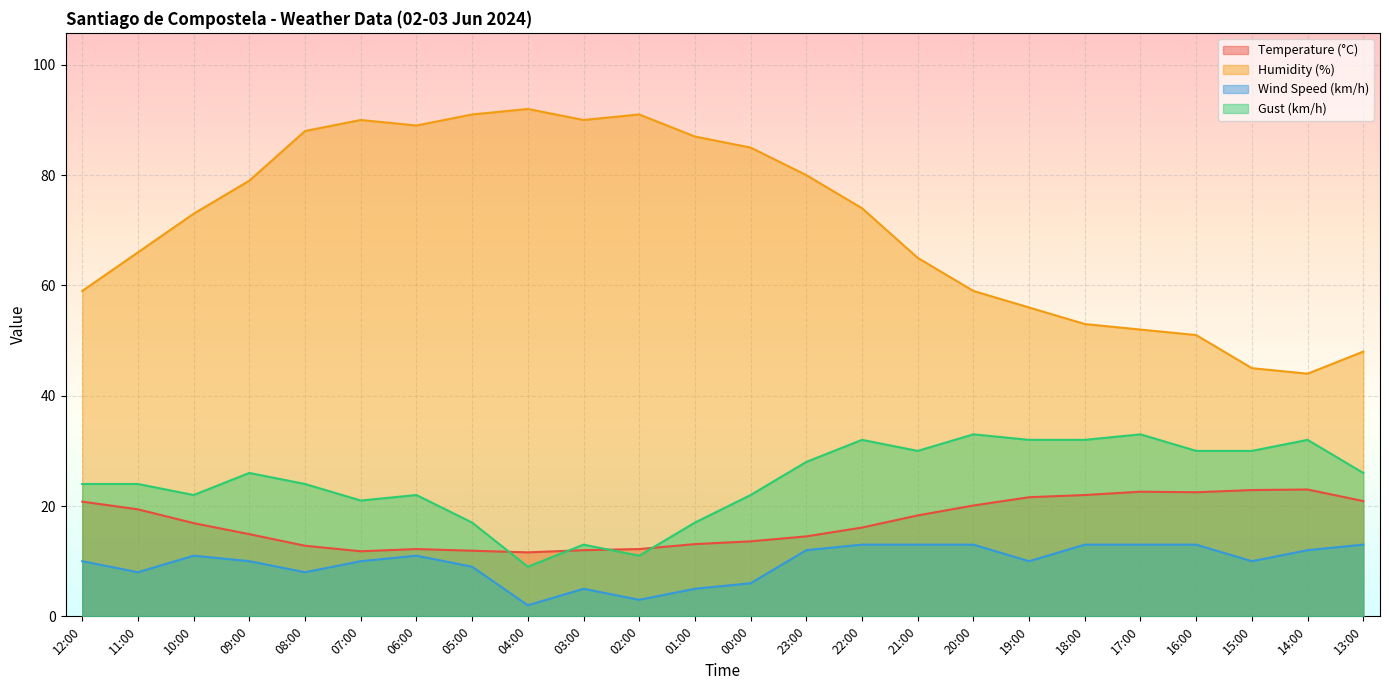

What is the spread (max minus min) of values at 22:00?

61.0